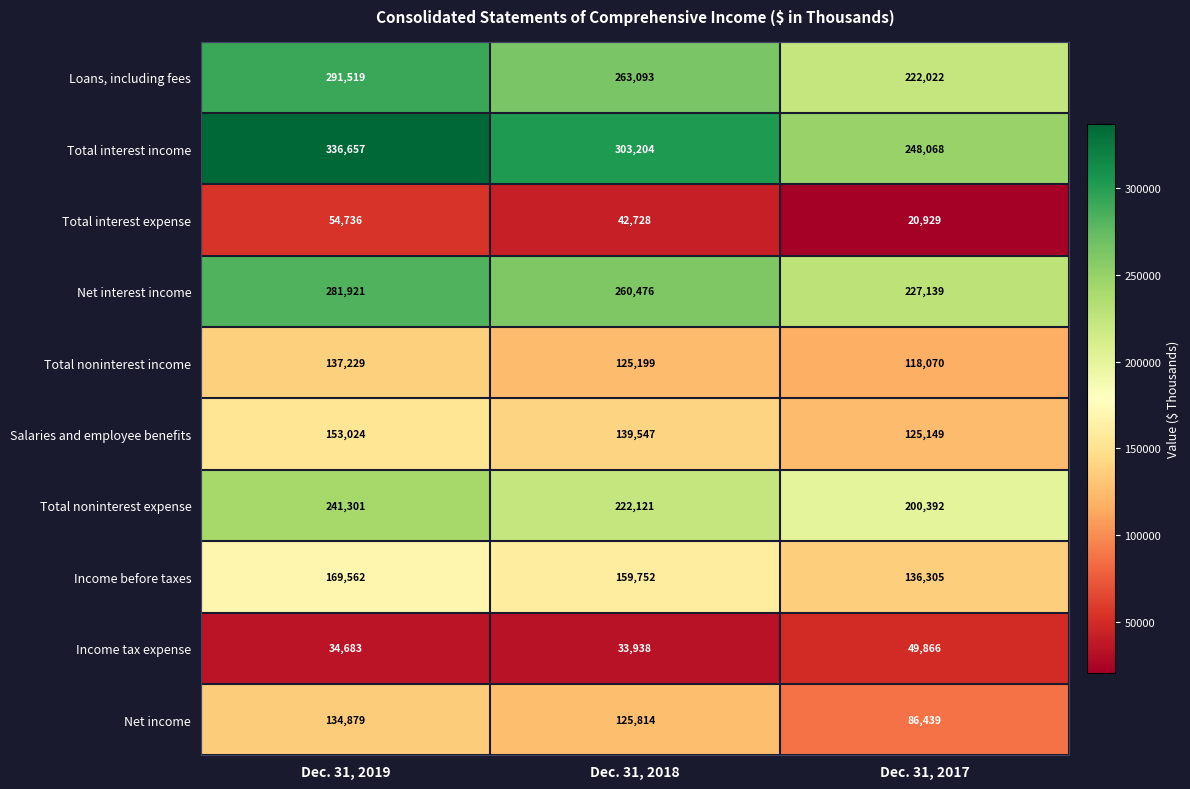

List the series in order of their peak value, highest first.

Total interest income, Loans, including fees, Net interest income, Total noninterest expense, Income before taxes, Salaries and employee benefits, Total noninterest income, Net income, Total interest expense, Income tax expense